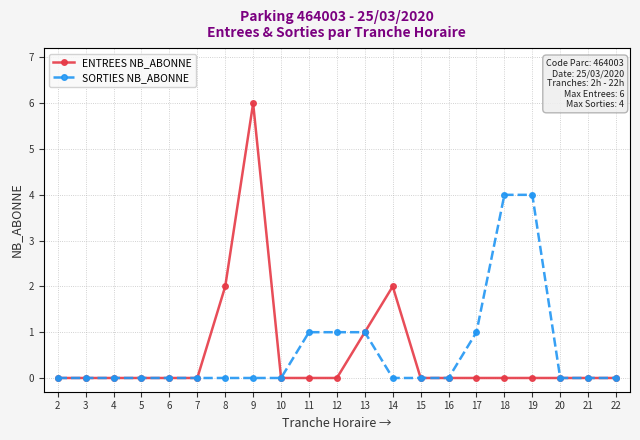

How many lines are shown in the chart?

2